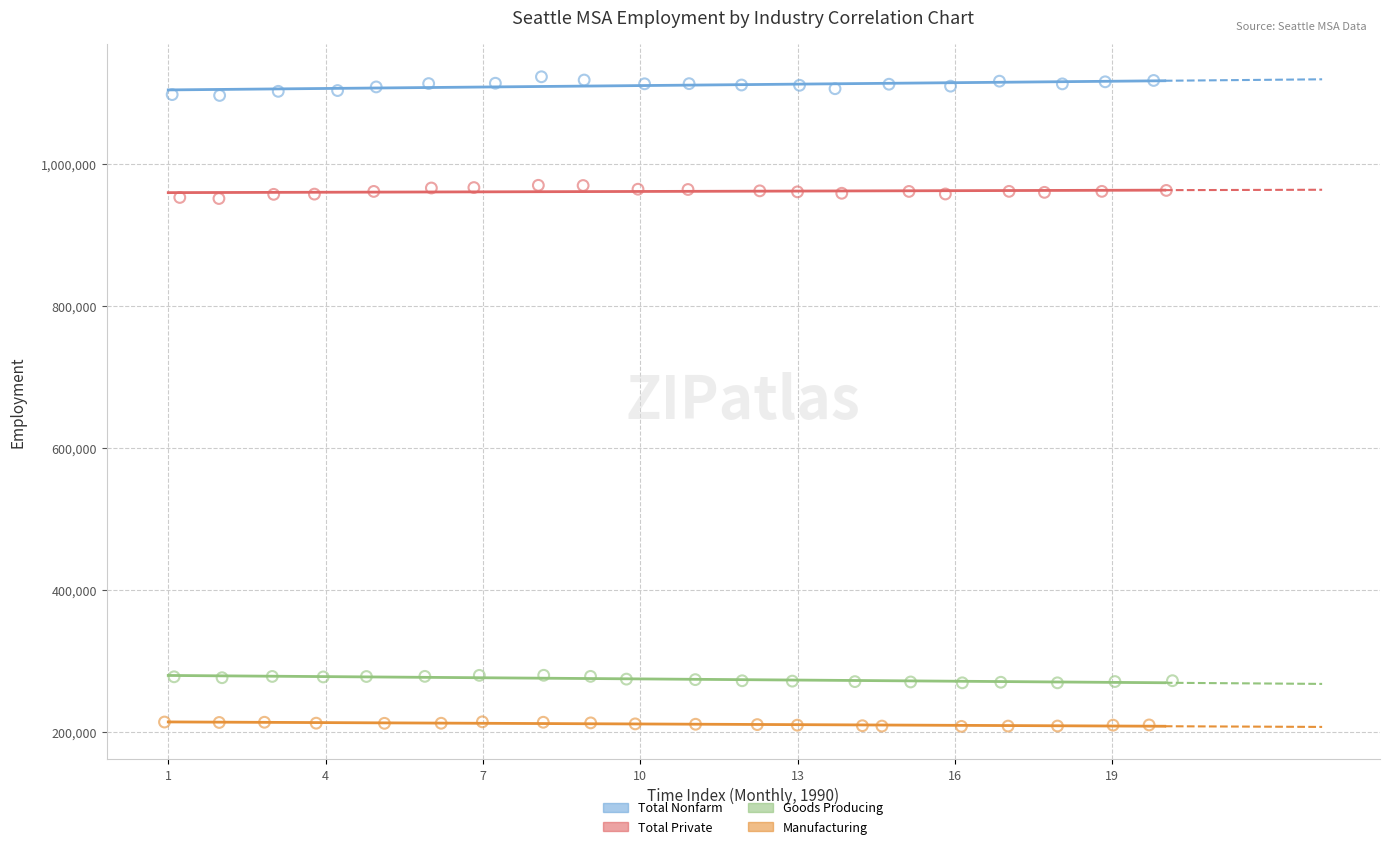

Which series reaches the maximum Y coordinate?

Total Nonfarm